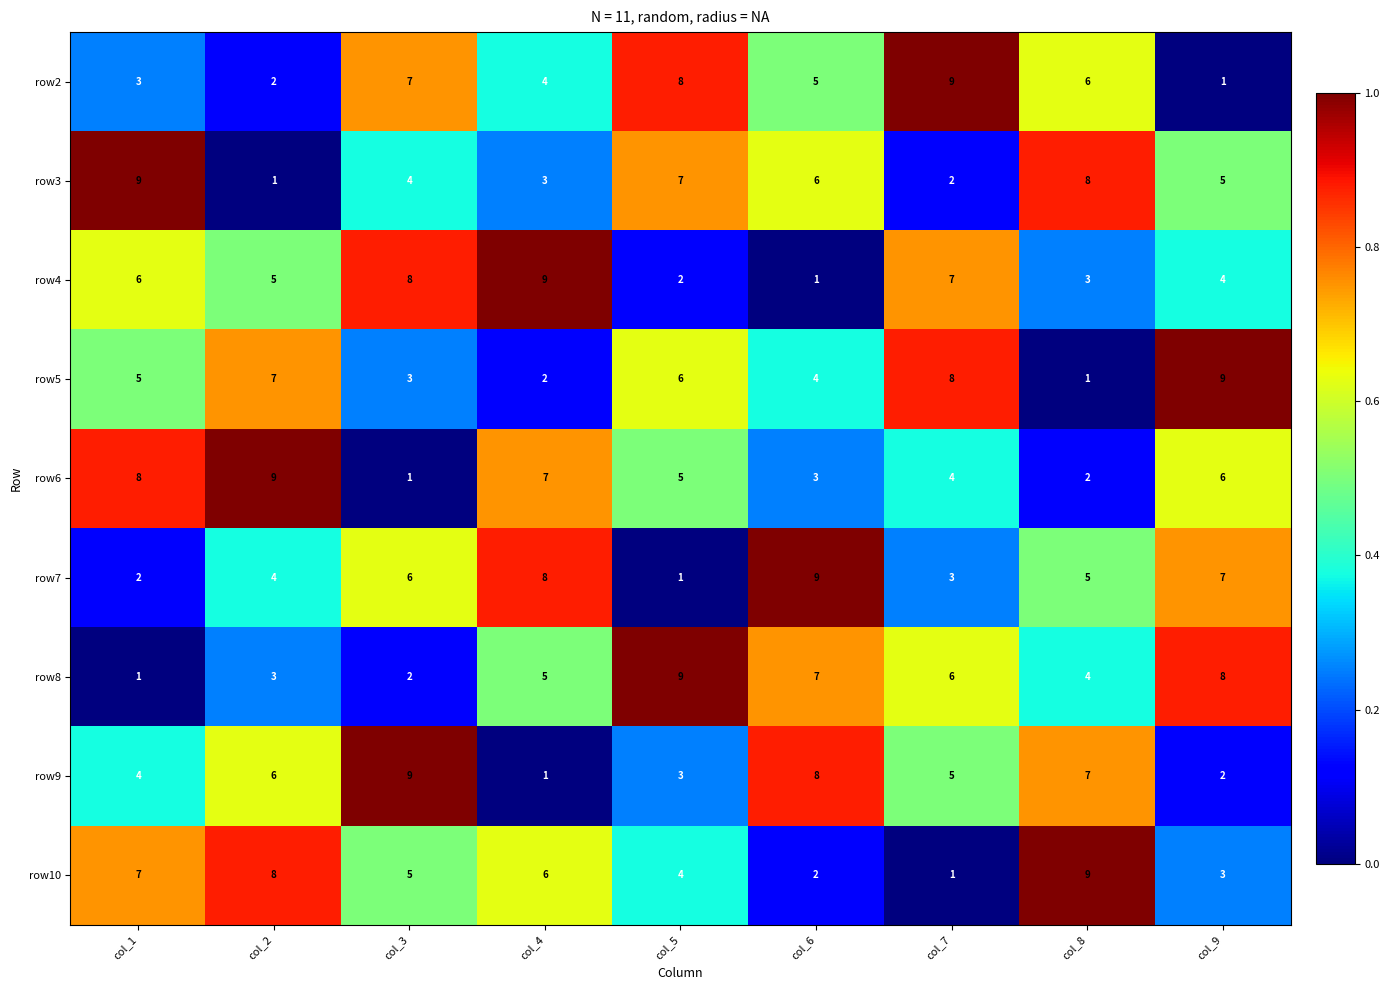

Count the row2 values in the range 3 to 7.

5